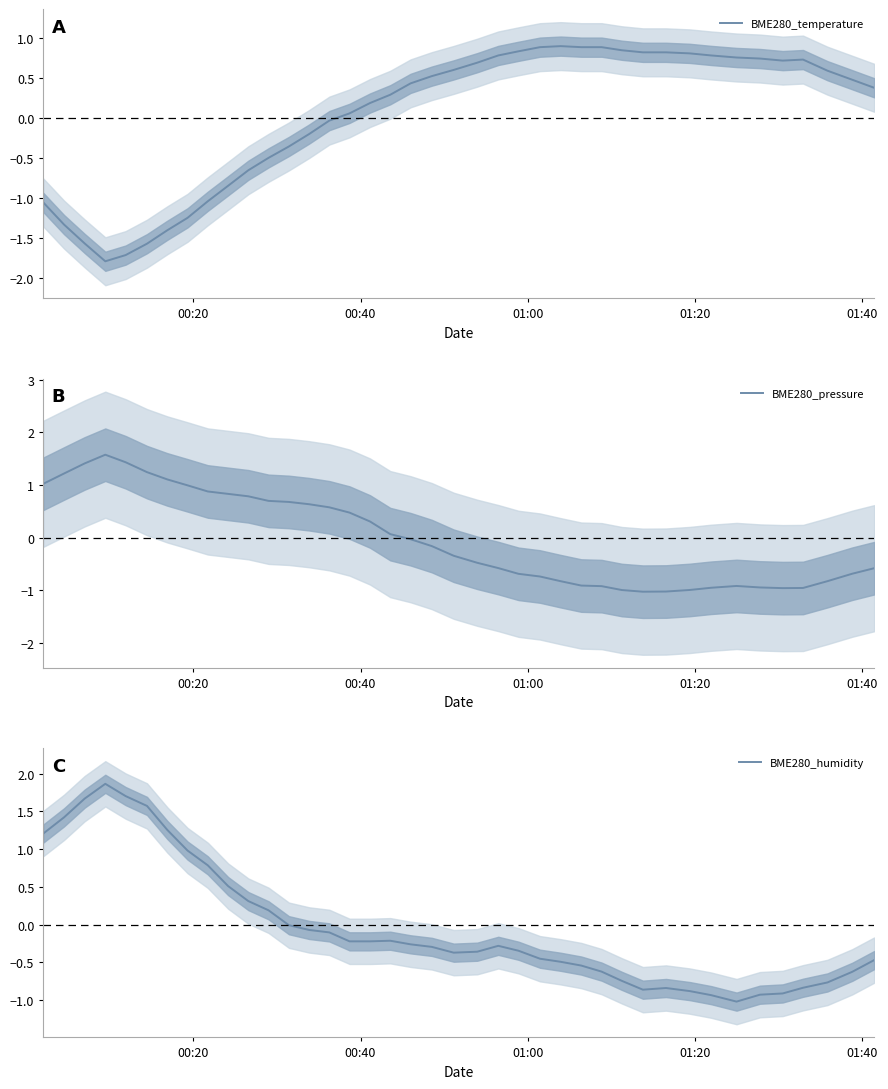

What is the minimum value for BME280_pressure?

-1.0